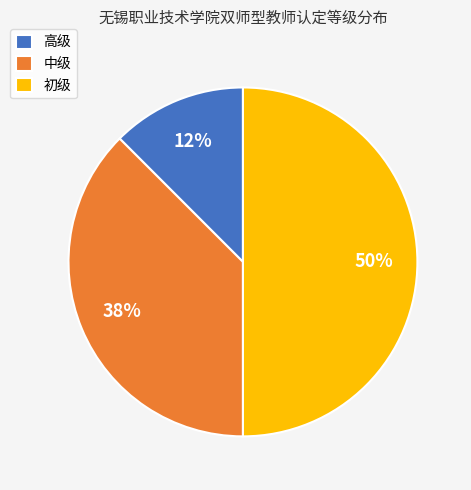

True or false: 高级 accounts for 19% of the total.

False